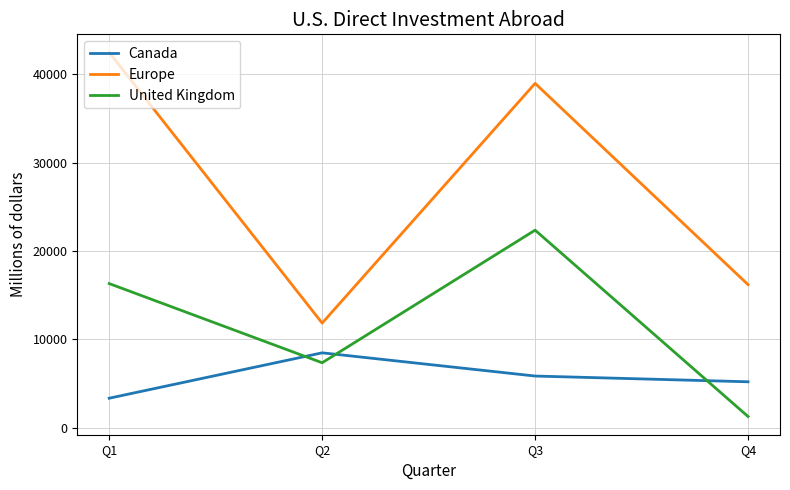

At which category does United Kingdom reach its first local valley?

Q2